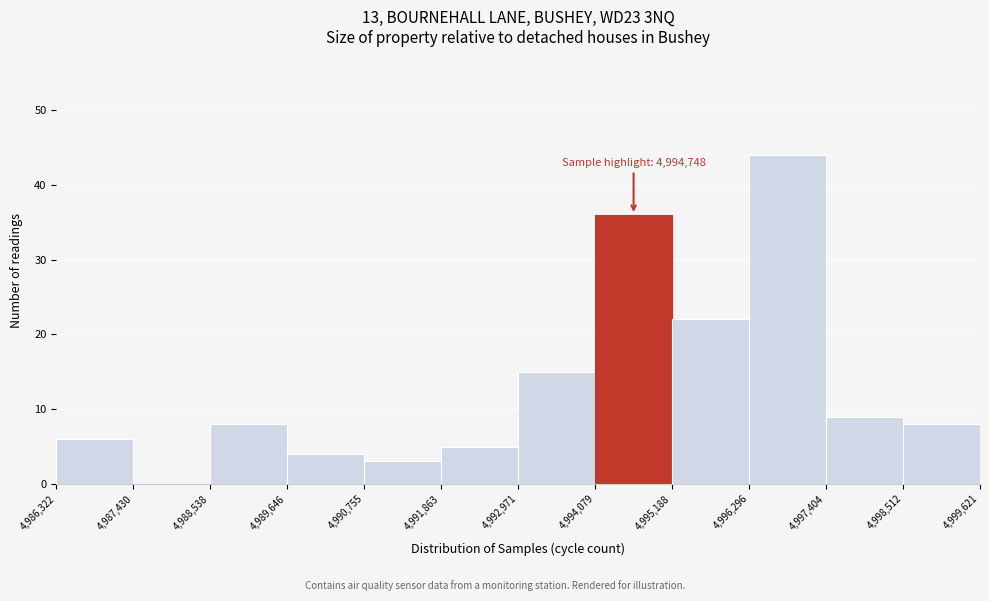

Over which range of the x-axis is the bar tallest?

4,996,296 to 4,997,404